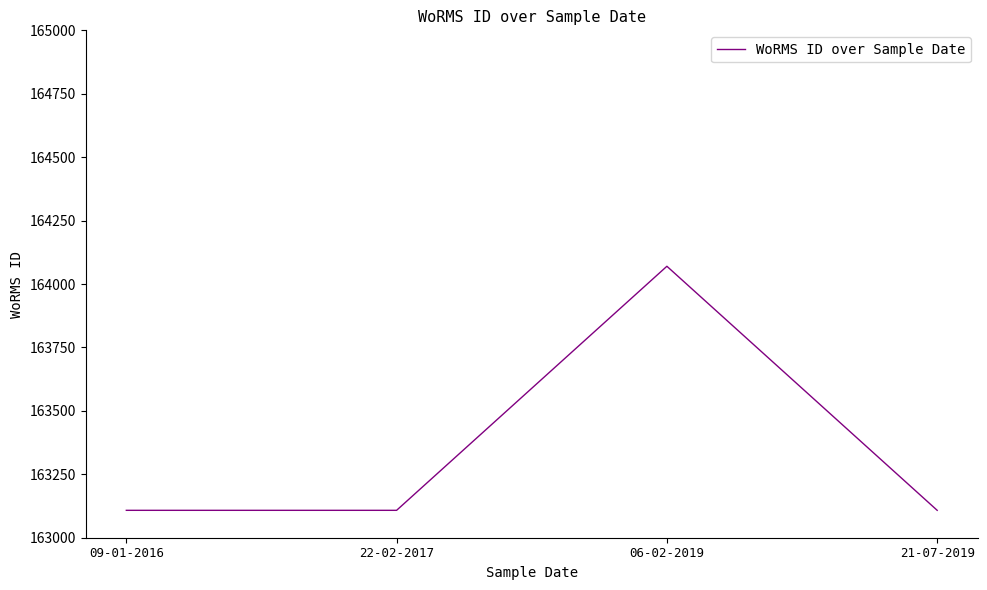

What is the difference between the maximum and minimum values?

962